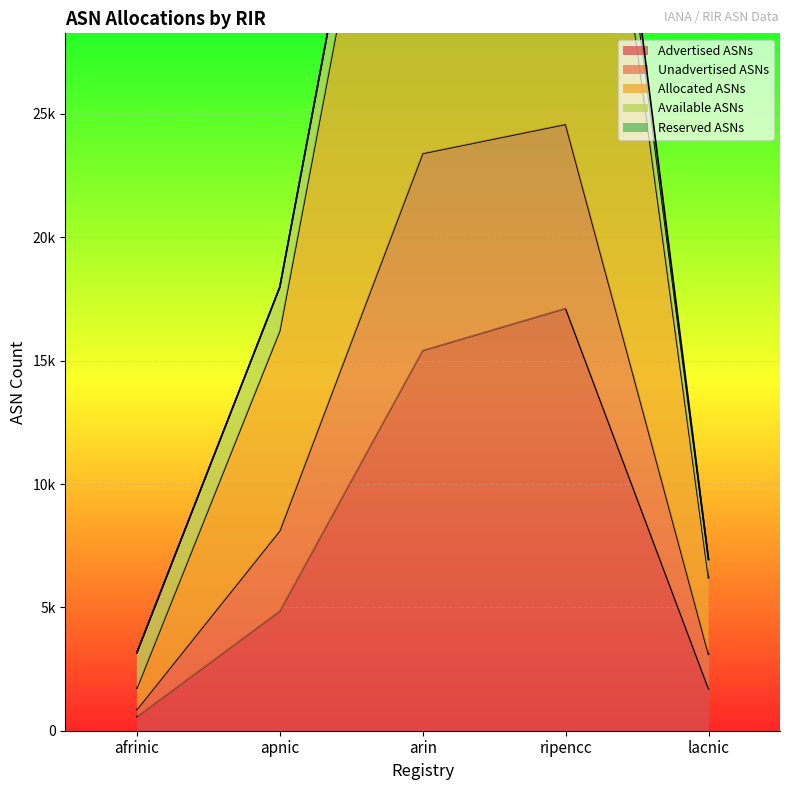

What is the difference between the second highest and second lowest values in the Allocated ASNs series?

40598